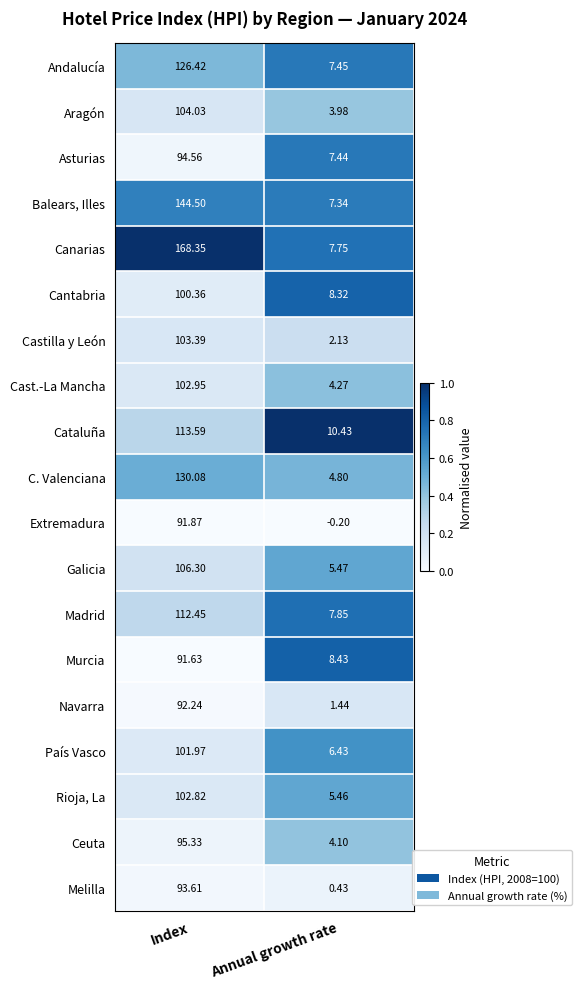

Which label corresponds to the smallest value in the chart?

Annual growth rate